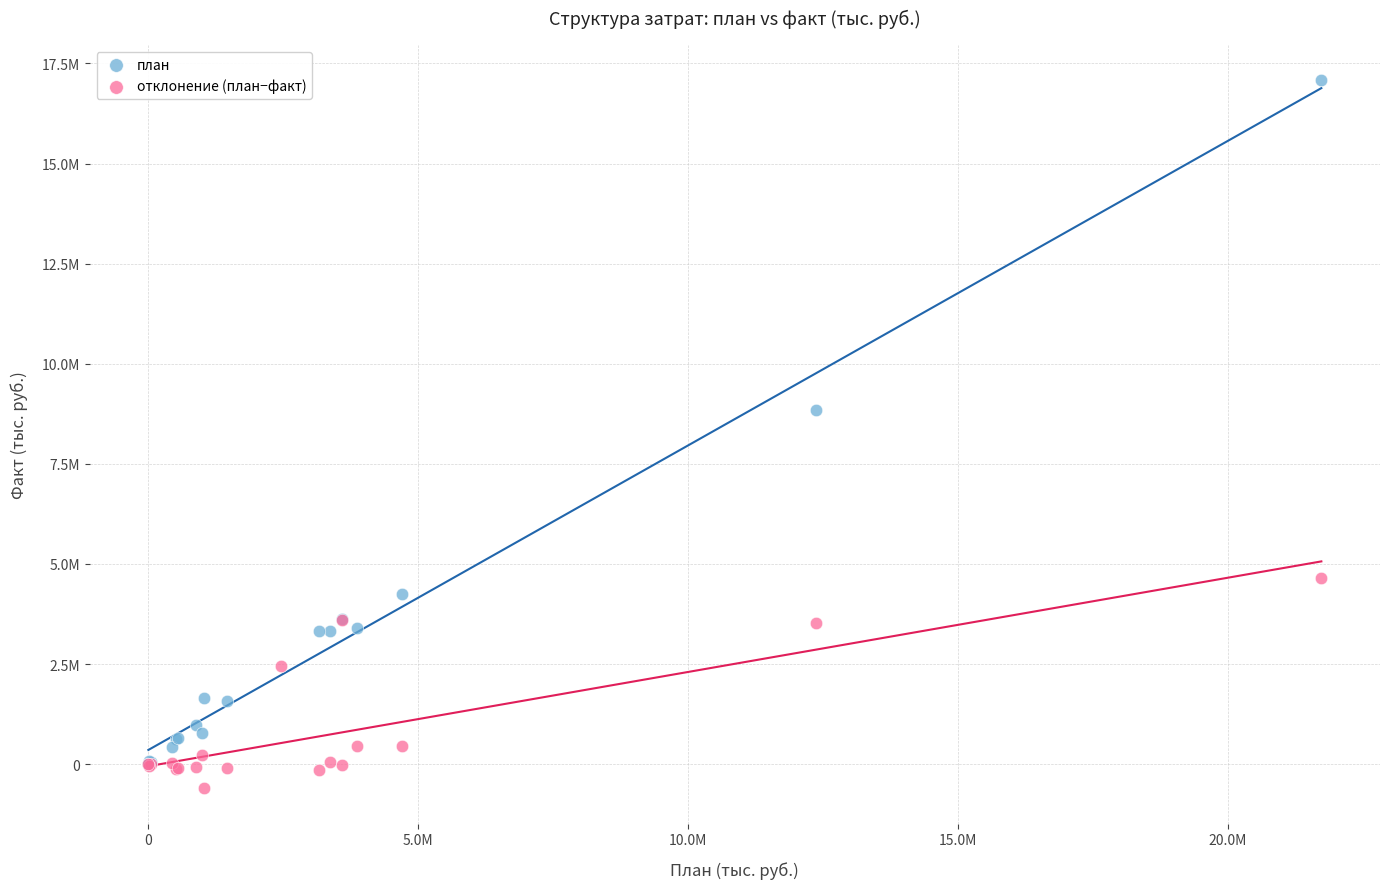

What are all the series names shown in the legend?

план, отклонение (план−факт)